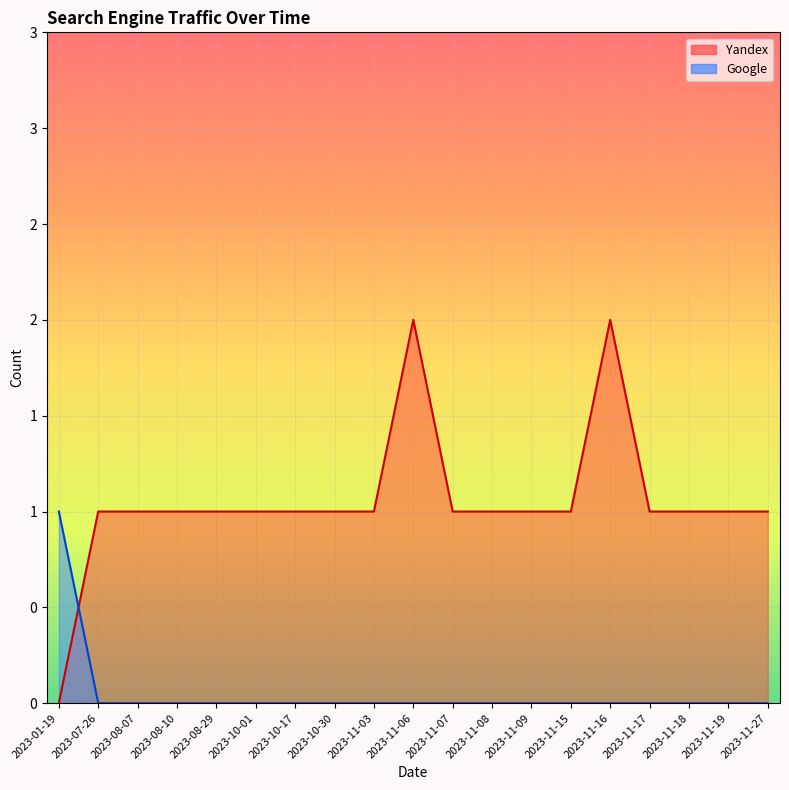

What is the label of the 3rd point from the left?

2023-08-07